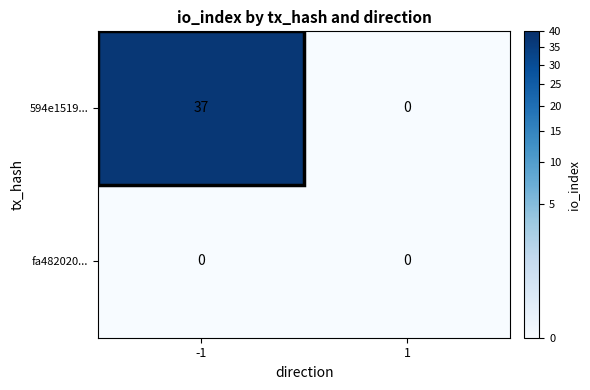

Which series changed the most between -1 and 1?

594e1519...